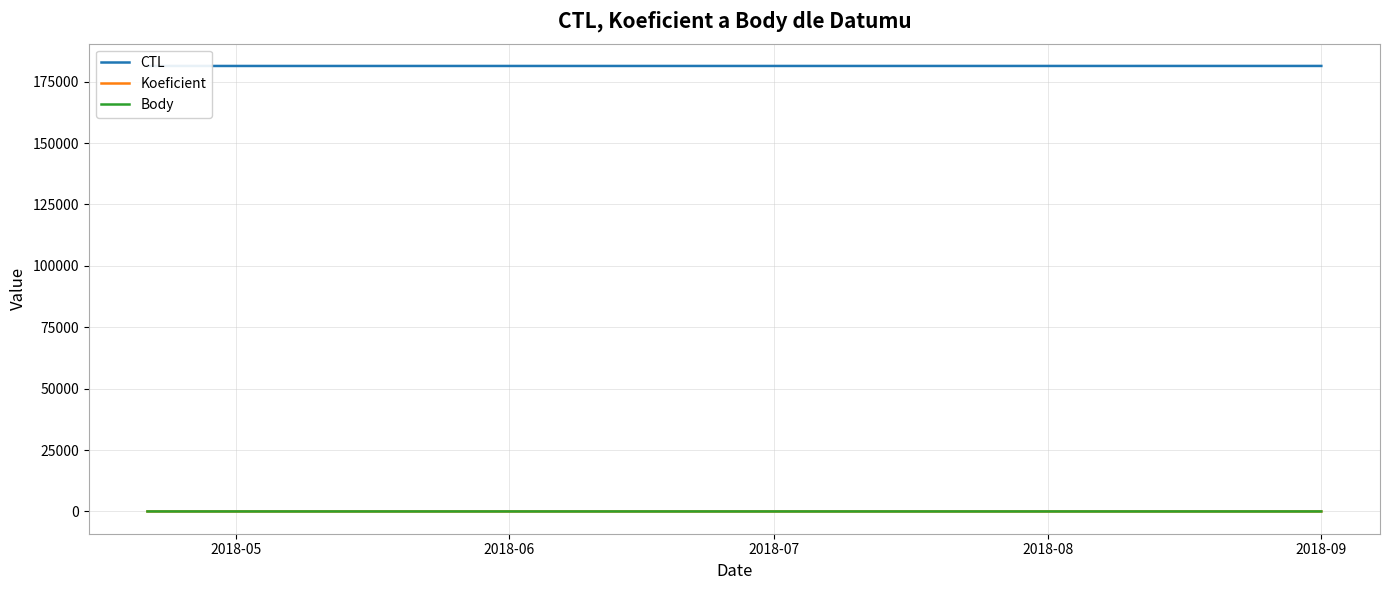

List the labels in order of CTL value, smallest first.

2018-05, 2018-06, 2018-07, 2018-08